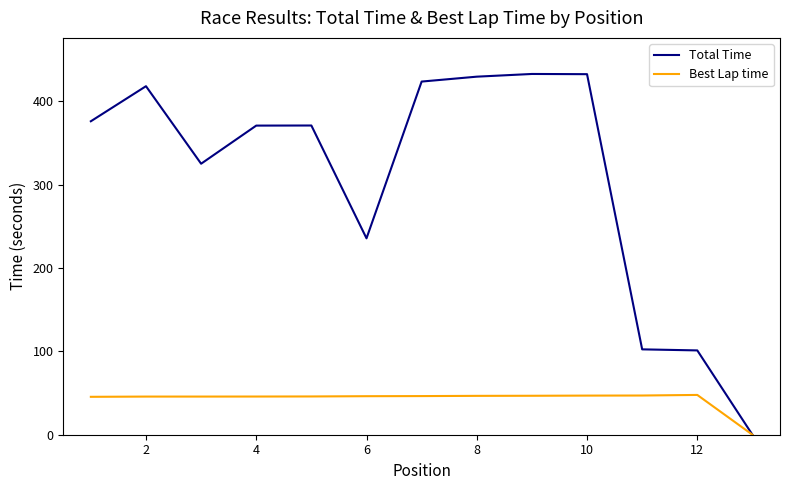

How many positive values does the Best Lap time series have?

12